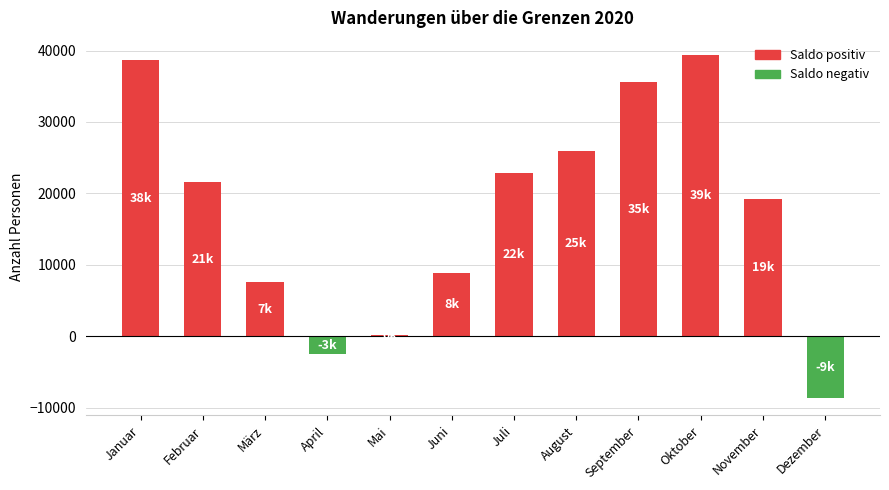

Is it true that the value at Juni is 8883?

True